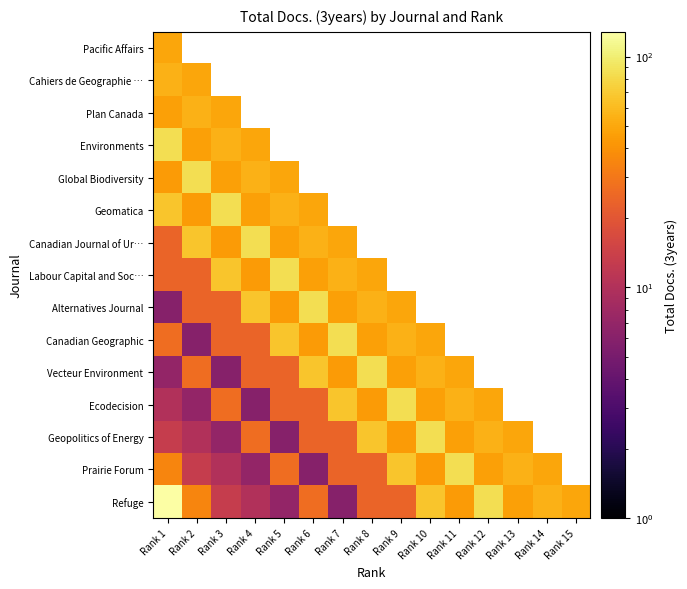

Is it true that Labour Capital and Soc… equals 55.0 at Rank 7?

True